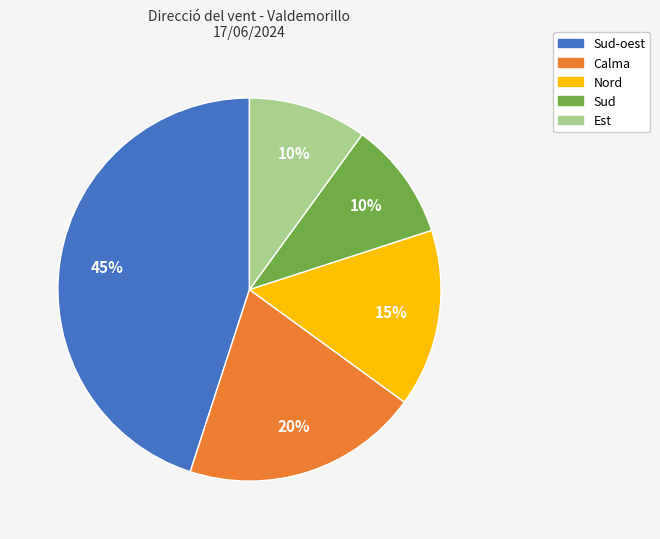

Does any single category account for the majority?

No